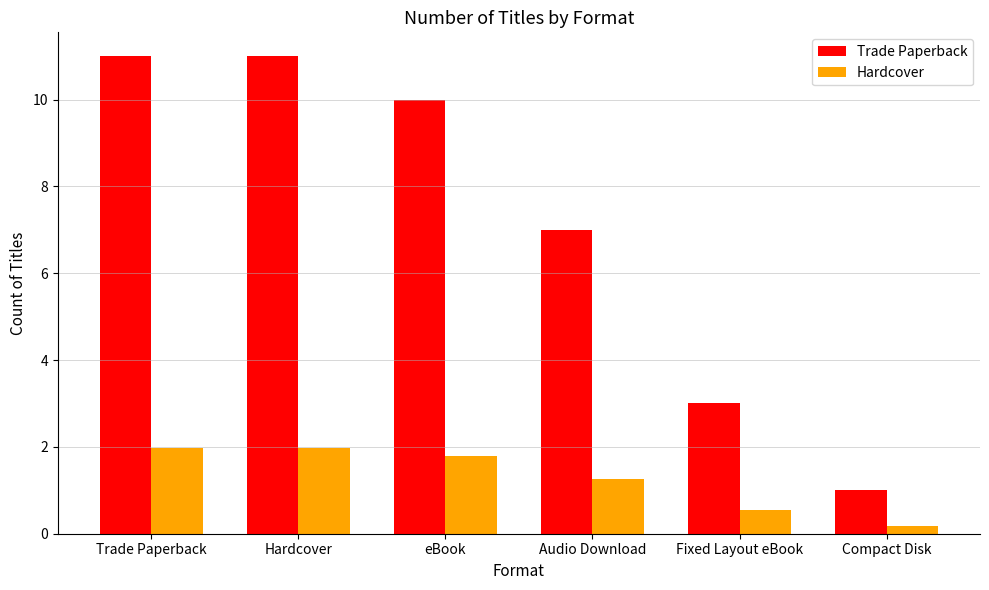

What is the difference between the maximum and second lowest values in the Hardcover series?

1.4